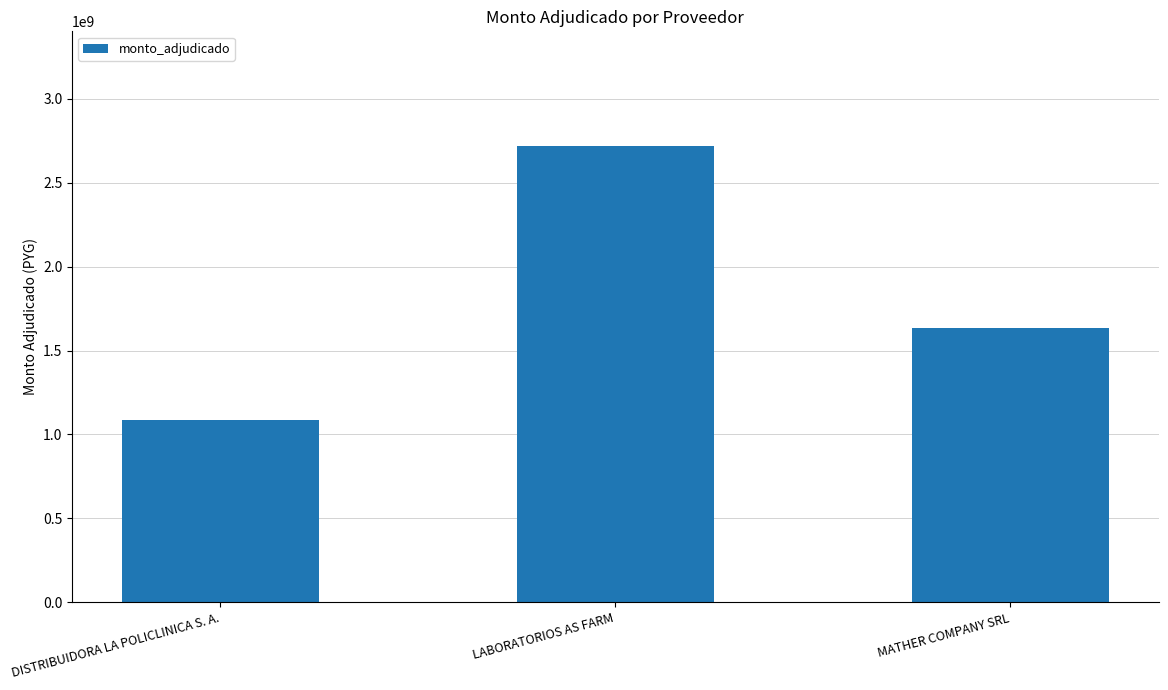

Which has a higher value, DISTRIBUIDORA LA POLICLINICA S. A. or LABORATORIOS AS FARM?

LABORATORIOS AS FARM